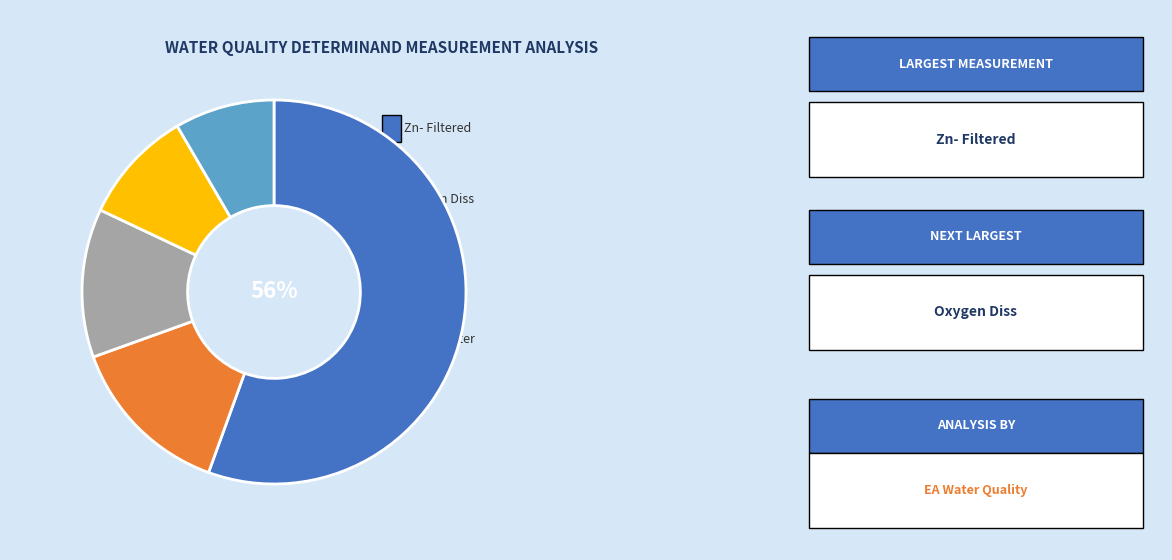

Is there any slice that represents more than half of the pie?

Yes